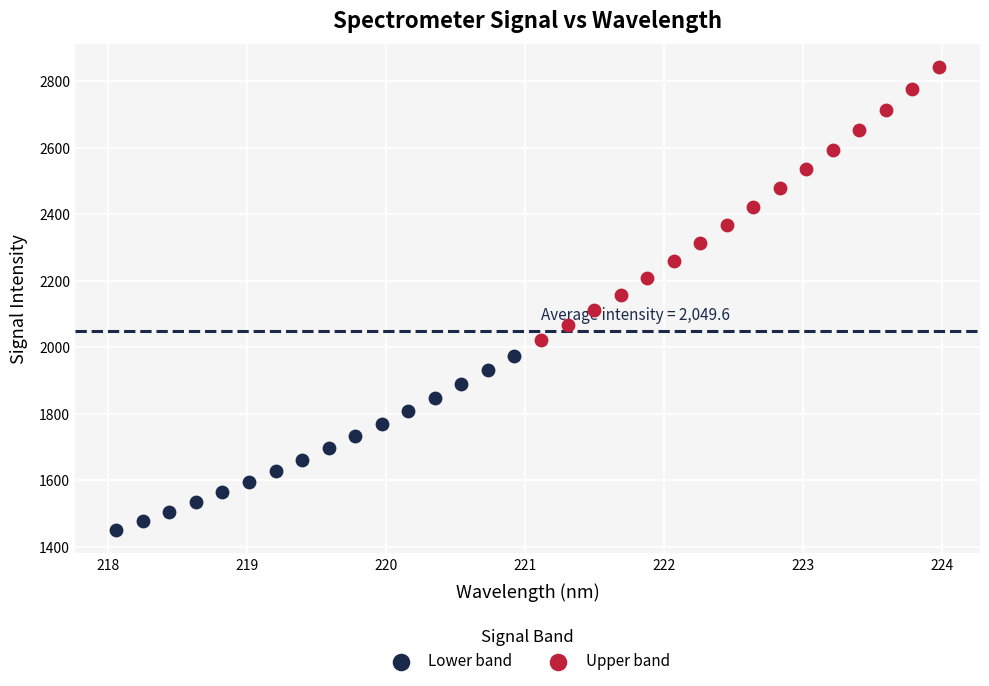

Which series reaches the minimum Y coordinate?

Lower band